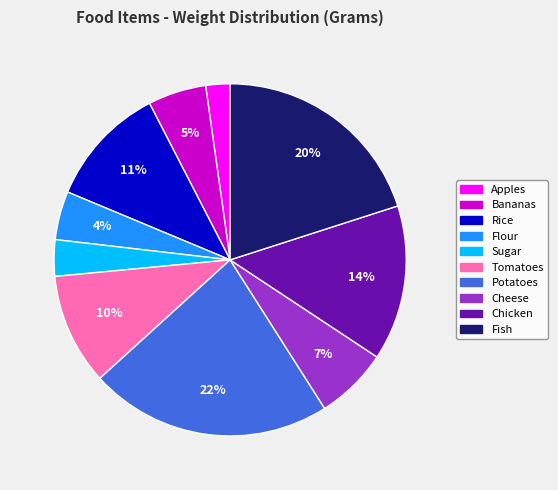

Which category has the biggest portion of the pie?

Potatoes